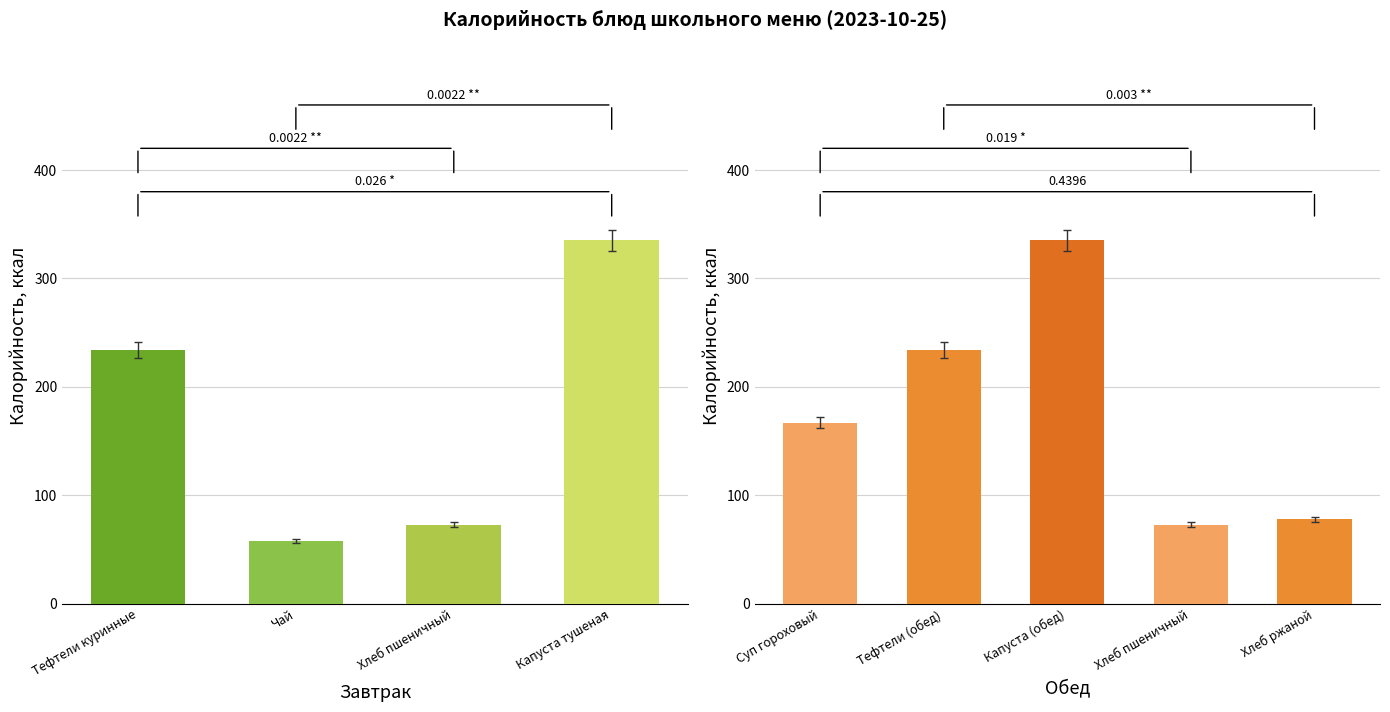

What value does the Калорийность series have at Хлеб пшеничный?

73.0